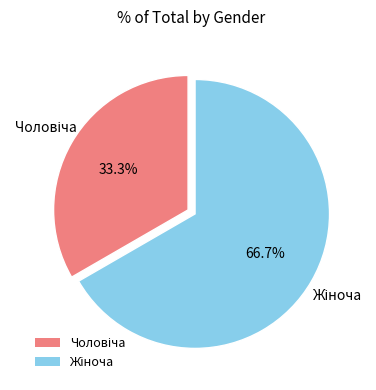

Count the number of slices in the pie.

2